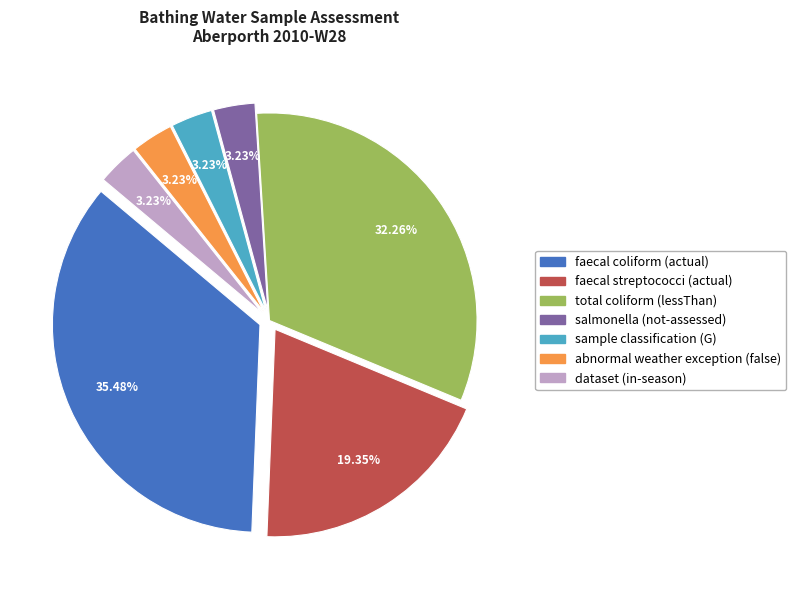

Is the sum of total coliform (lessThan) and faecal coliform (actual) greater than half?

Yes